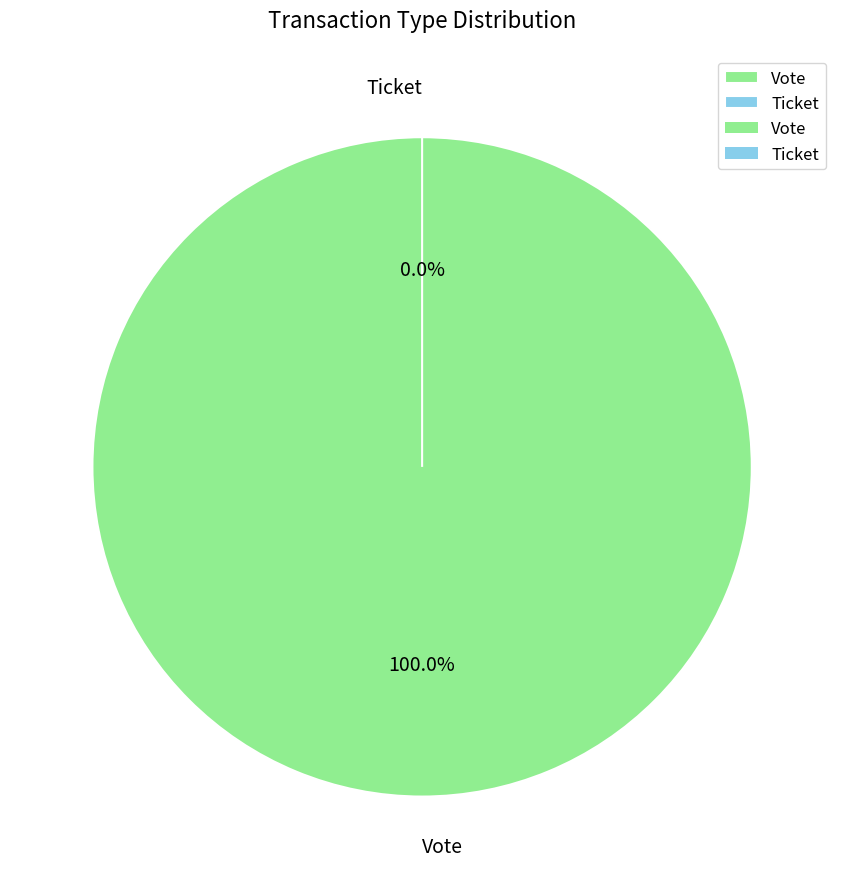

Which slice is the smallest?

Ticket